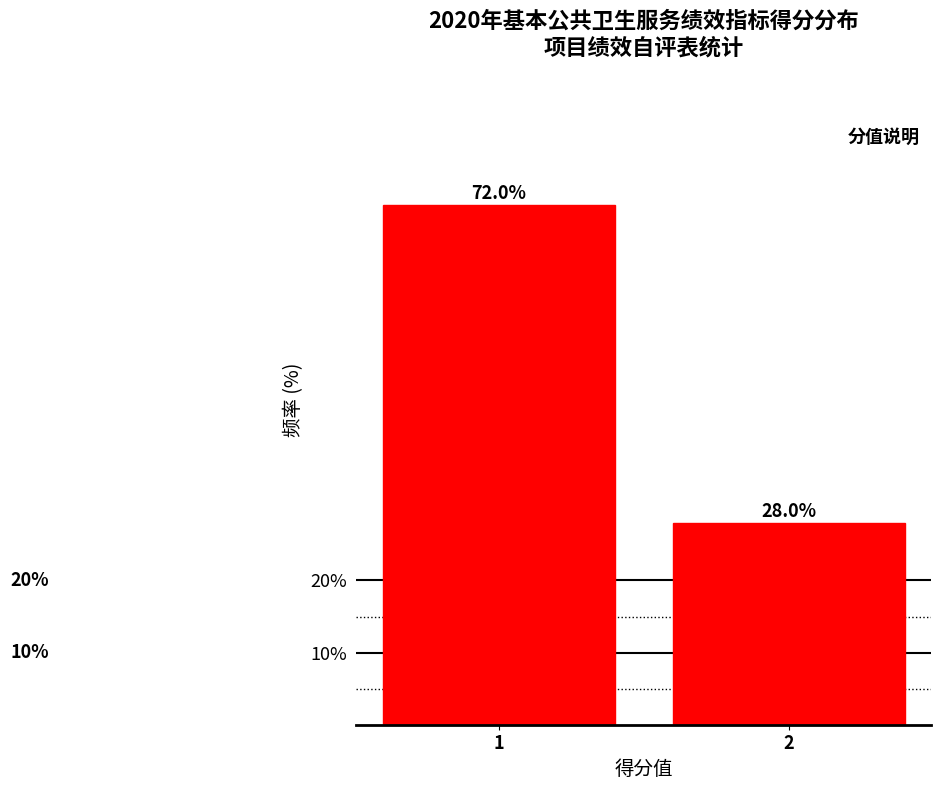

Reading left to right, what are all the values shown in this chart?

72.0	28.0